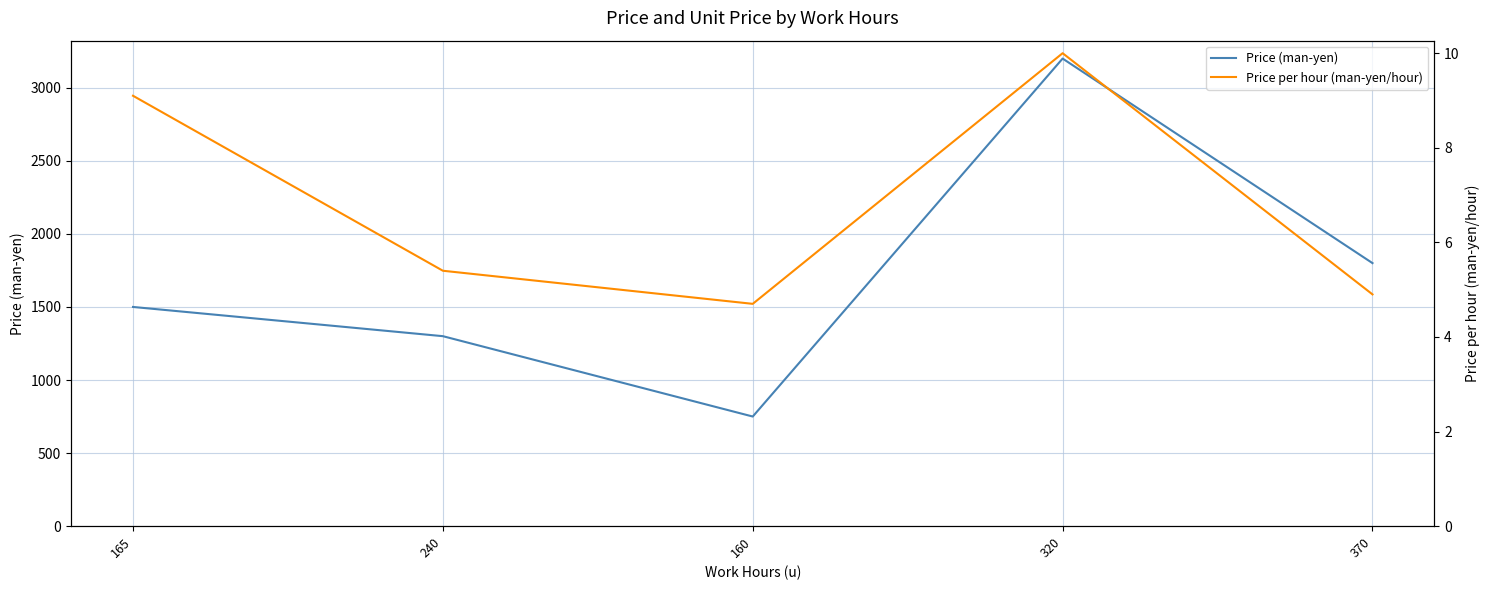

What are all the series names shown in the legend?

Price (man-yen), Price per hour (man-yen/hour)